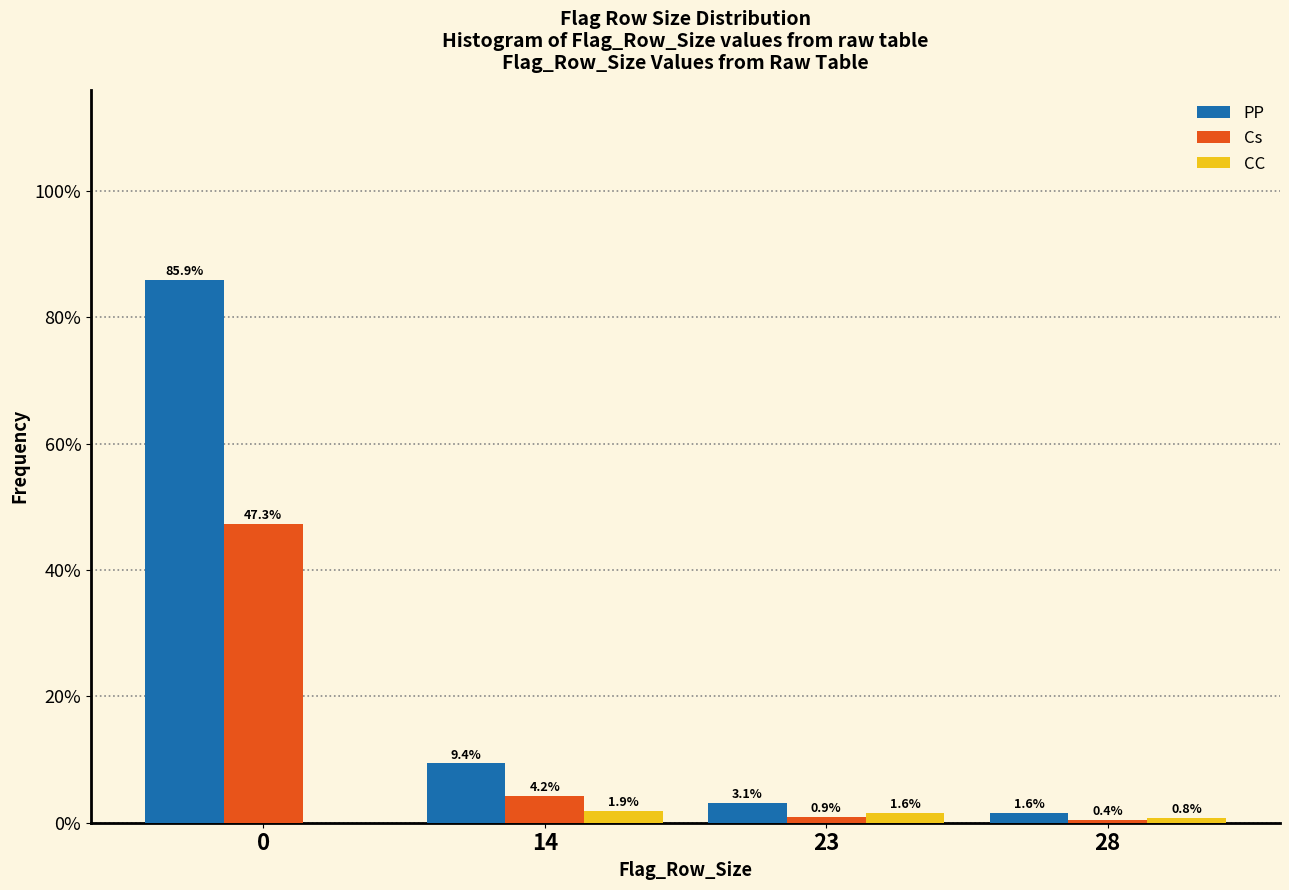

Reading left to right, what are all the values shown in this chart?

PP: 0=85.9	14=9.4	23=3.1	28=1.6
Cs: 0=47.3	14=4.2	23=0.9	28=0.4
CC: 0=0.0	14=1.9	23=1.6	28=0.8